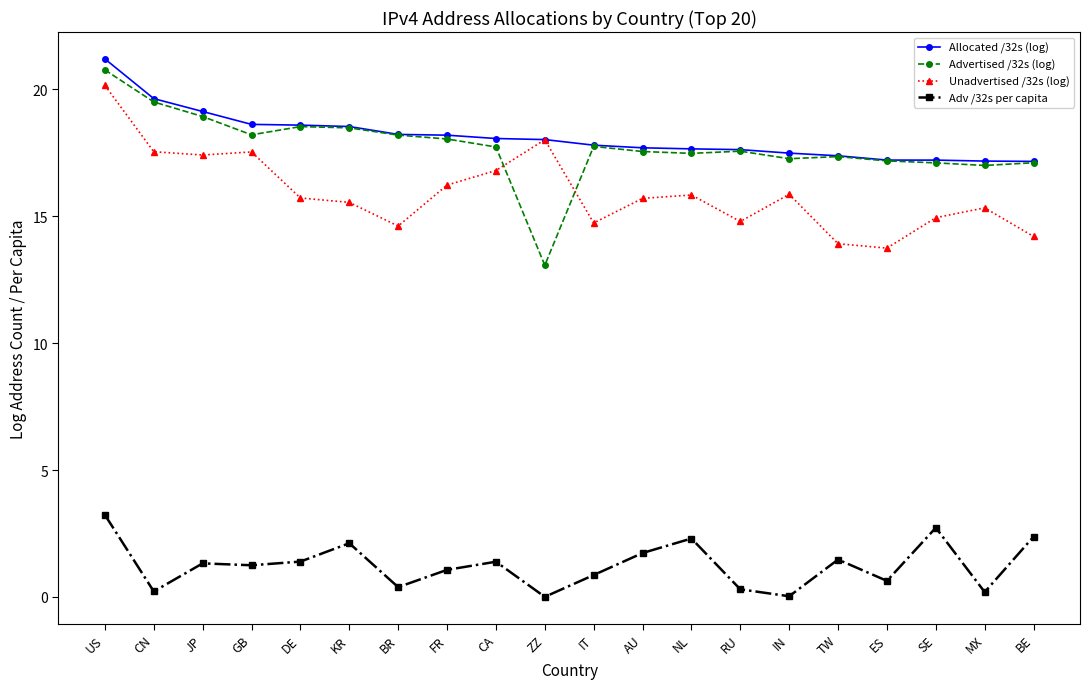

Which series has the largest range (max minus min)?

Advertised /32s (log)